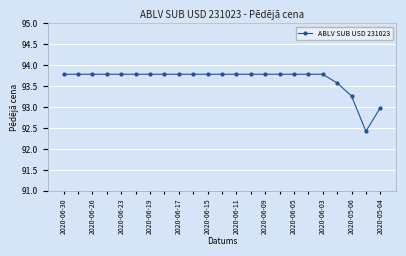

What is the difference between the maximum and minimum values?

1.4